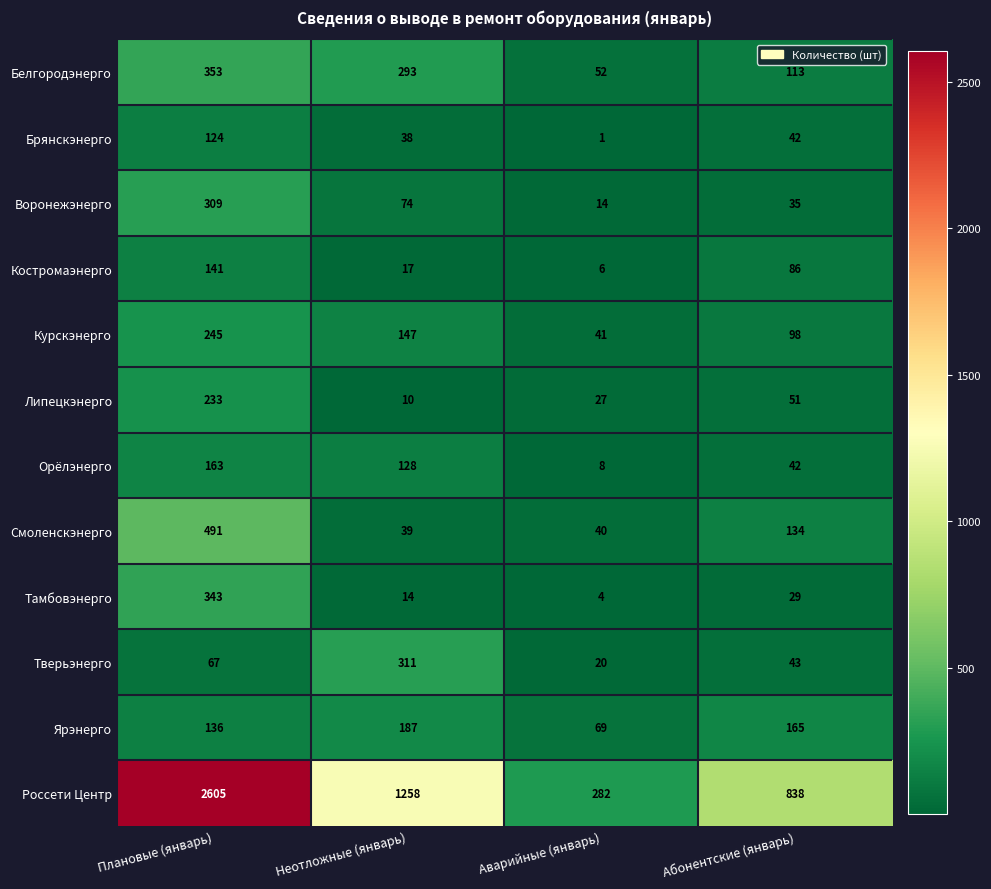

What is the difference between the maximum and minimum values in the Белгородэнерго series?

301